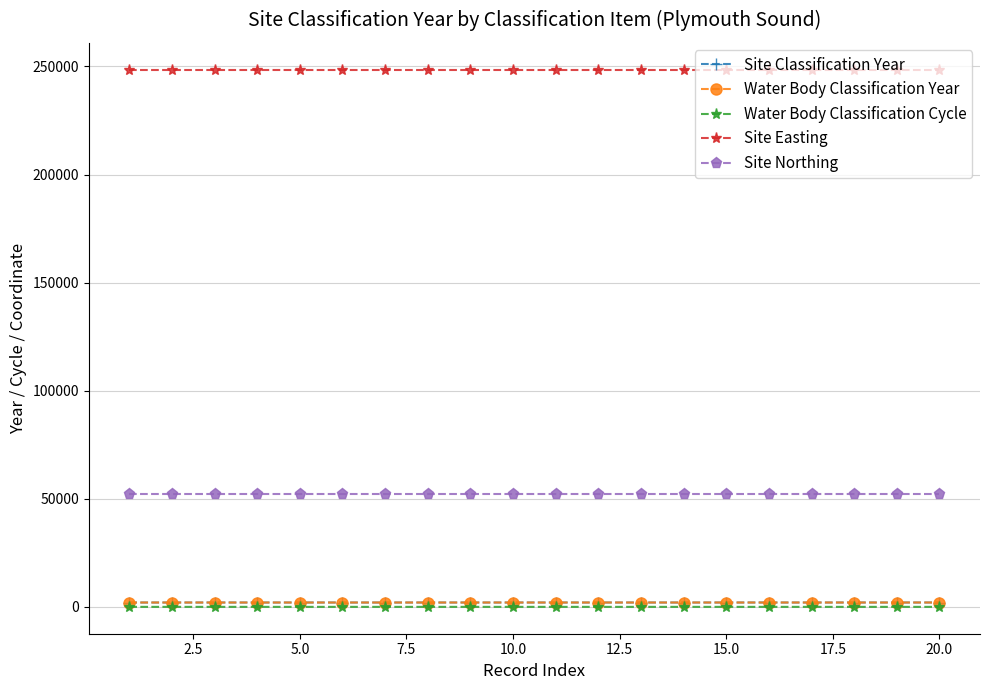

Rank the series by their maximum value, from highest to lowest.

Site Easting, Site Northing, Site Classification Year, Water Body Classification Year, Water Body Classification Cycle